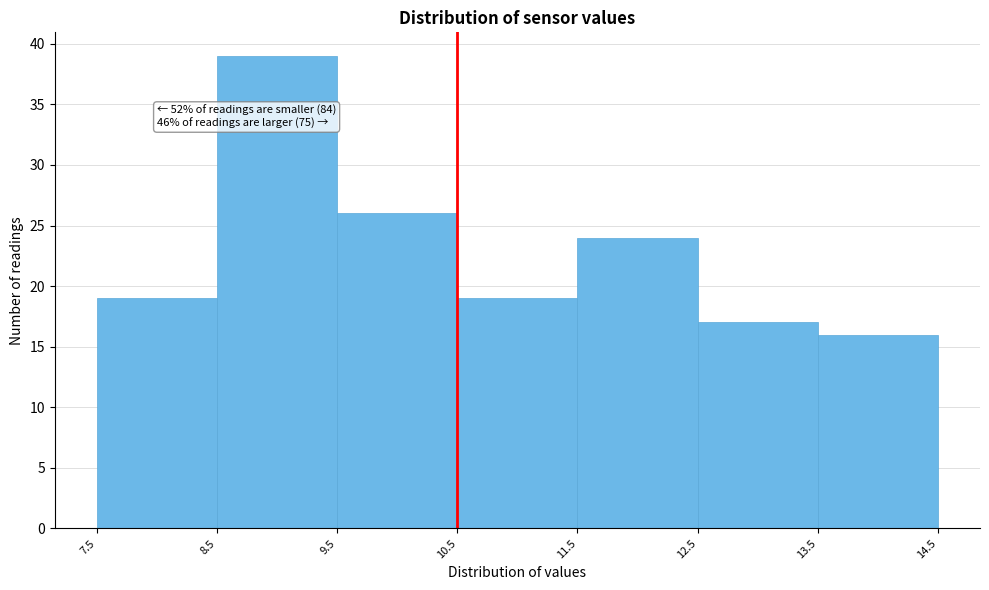

Over which range of the x-axis is the bar tallest?

8.5 to 9.5